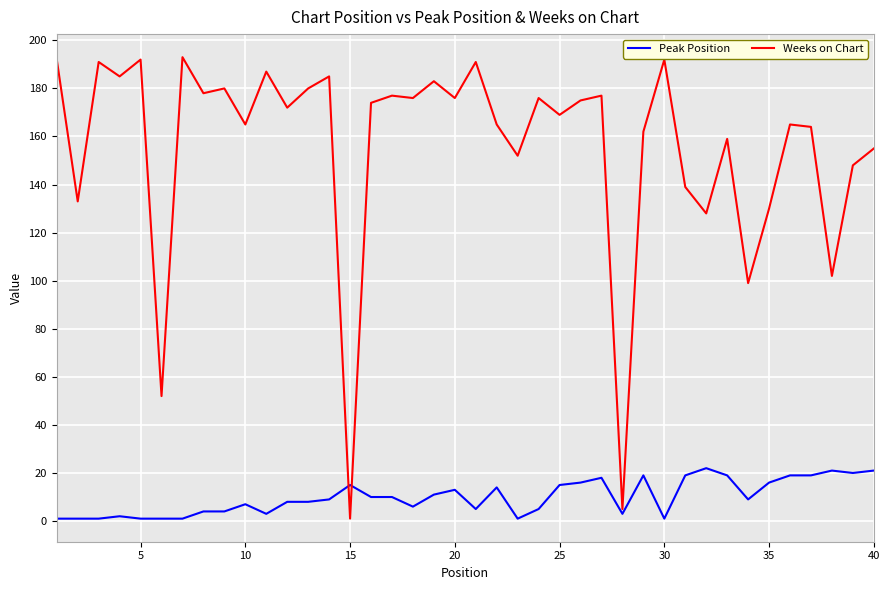

Which series has the largest total across all categories?

Weeks on Chart